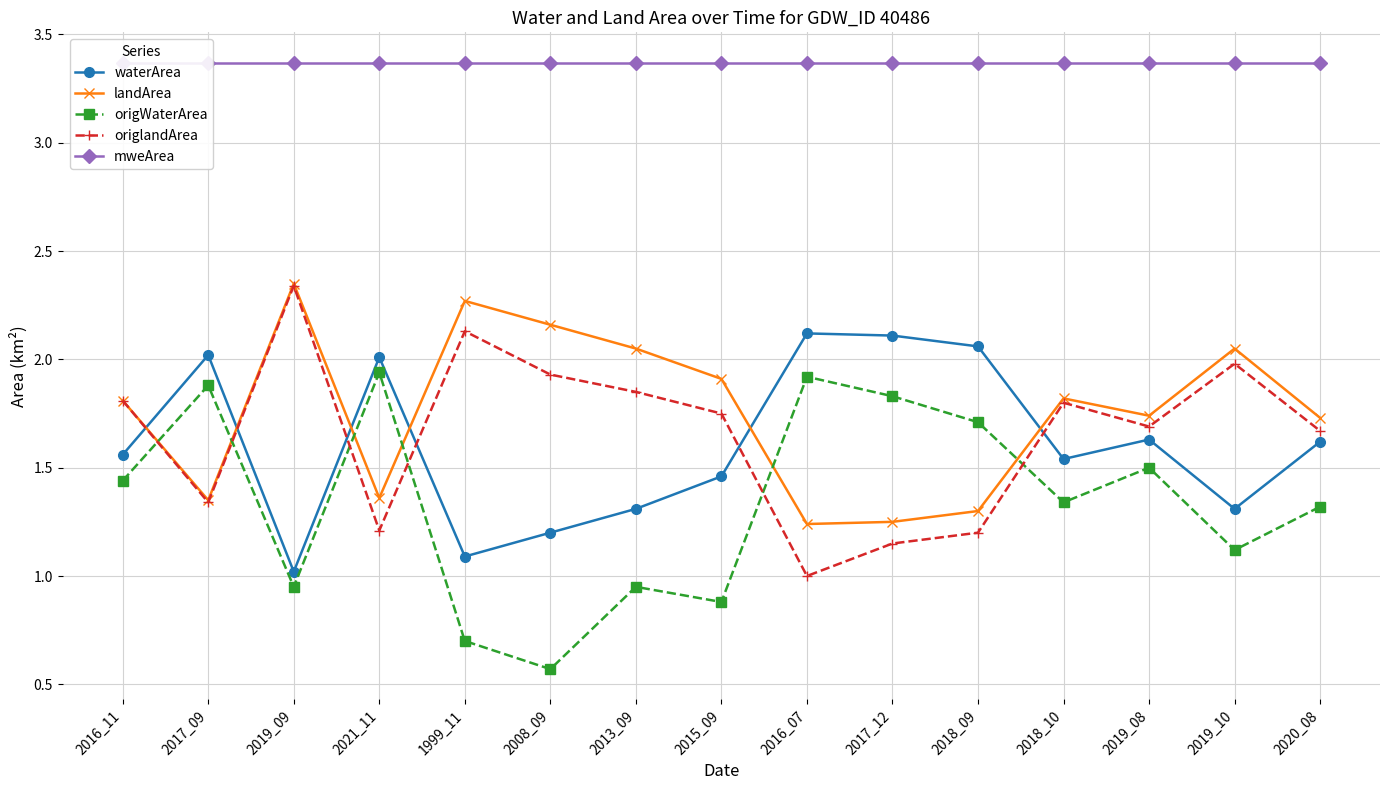

How many categories are shown in the chart?

15